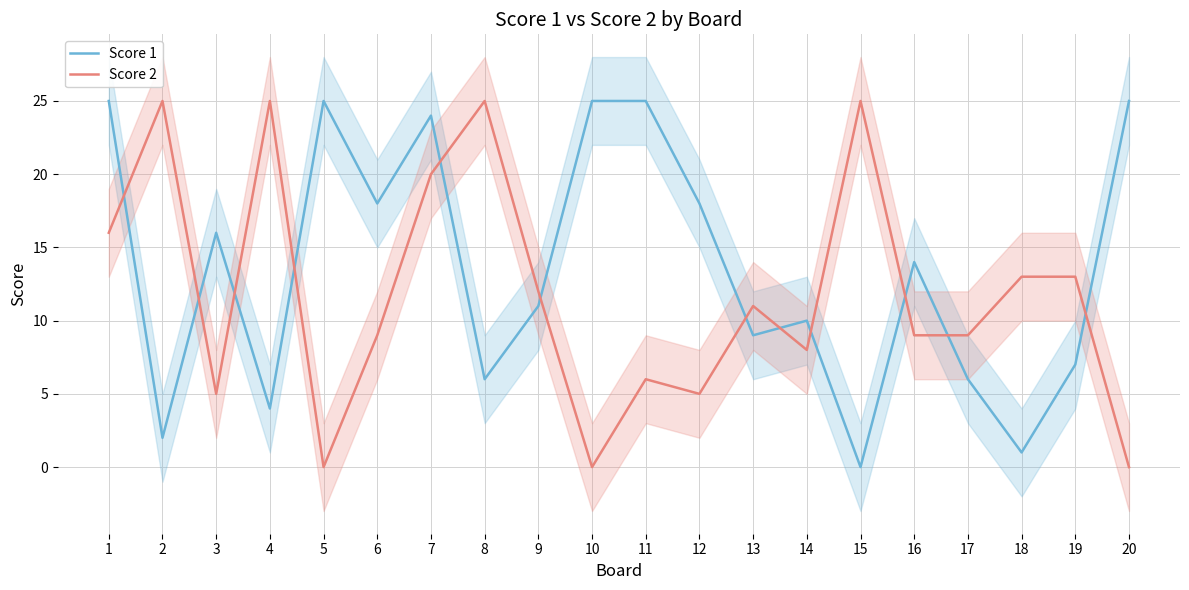

Rank the series by their average value, from highest to lowest.

Score 1, Score 2